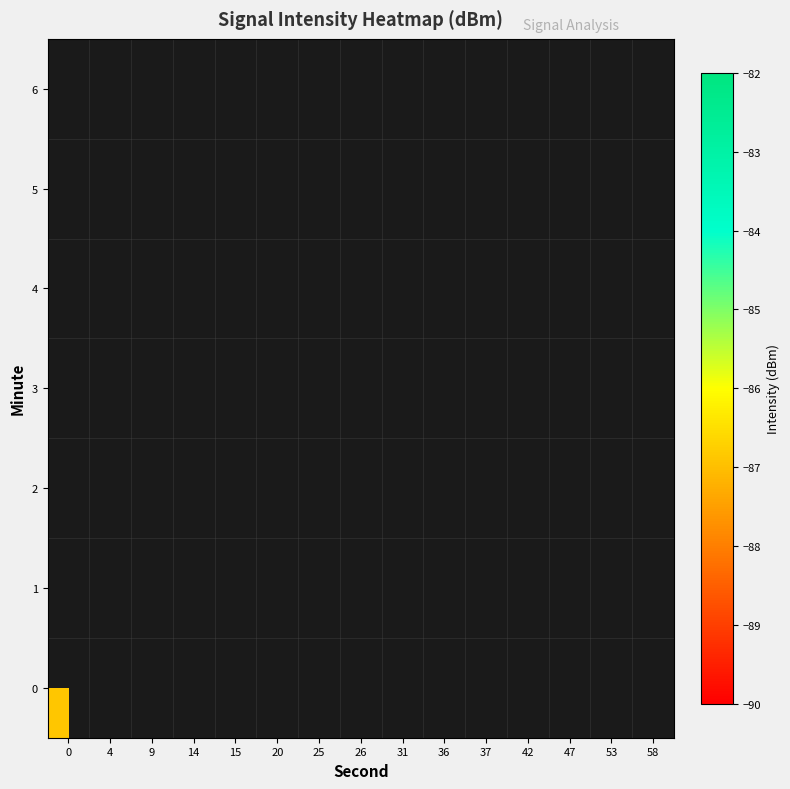

Rank the series by their maximum value, from highest to lowest.

0, 1, 2, 3, 4, 5, 6